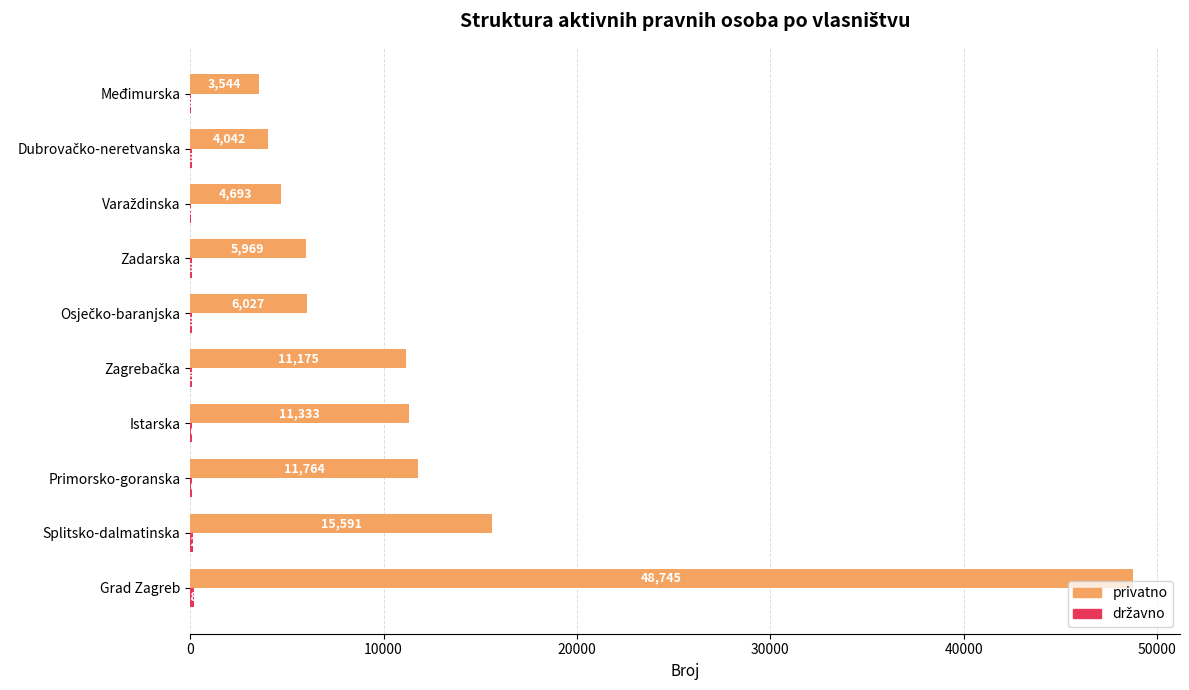

At which label is privatno closest to 26144?

Splitsko-dalmatinska